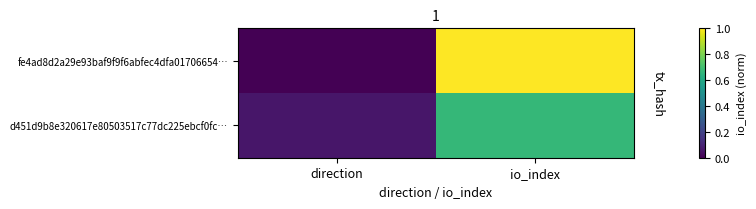

How many data points does each series have?

2